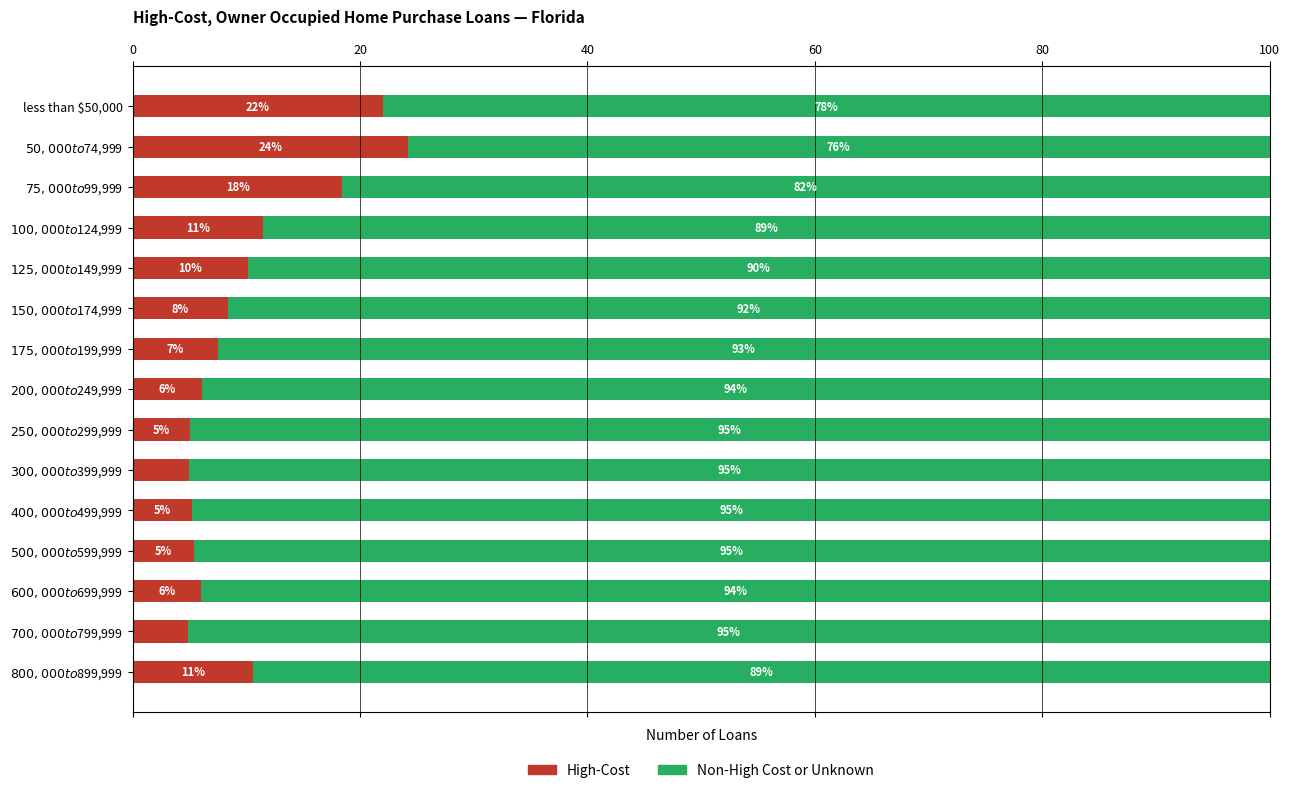

What are all the series names shown in the legend?

High-Cost, Non-High Cost or Unknown